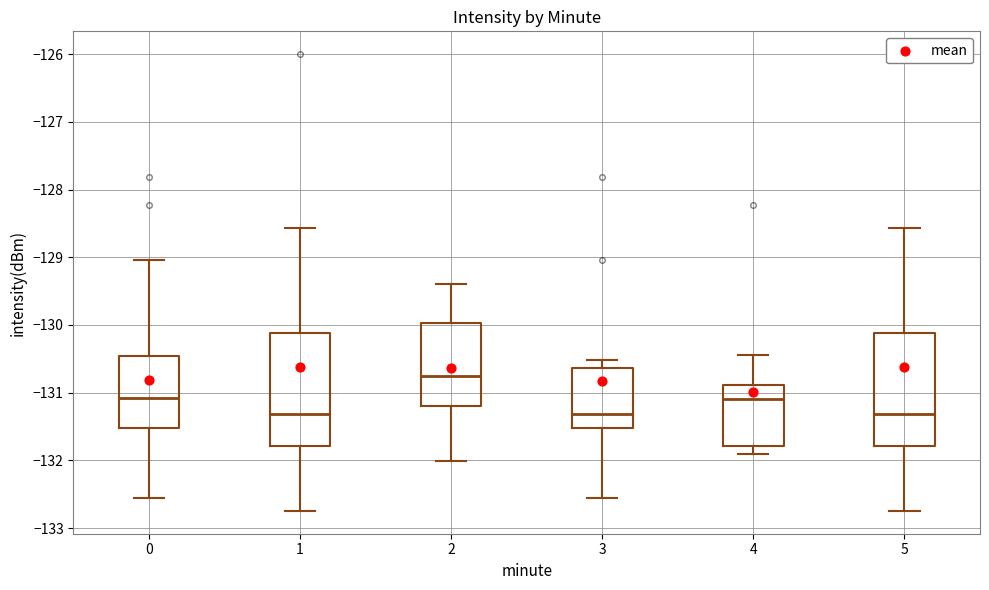

Where is the lower edge of the box at x = 0 on the y-axis? The values are not printed on the chart, so give them approximately, as read against the axis.

-131.5